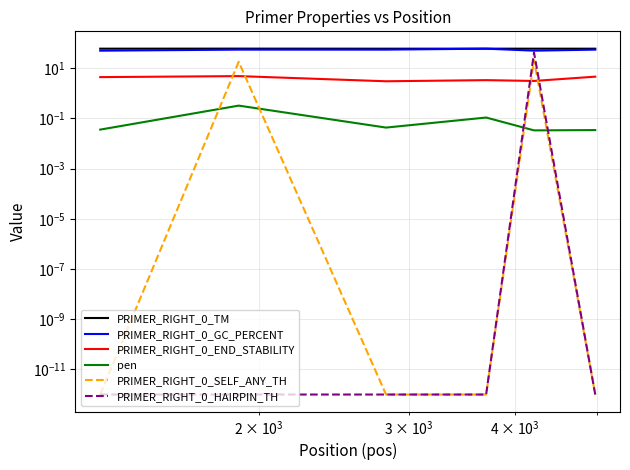

Does the chart have visible grid lines?

Yes